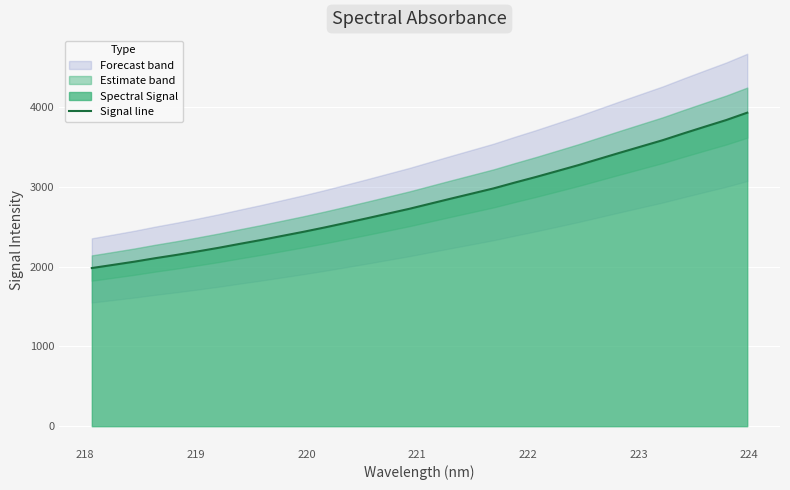

What is the minimum value for Signal line?

1983.6